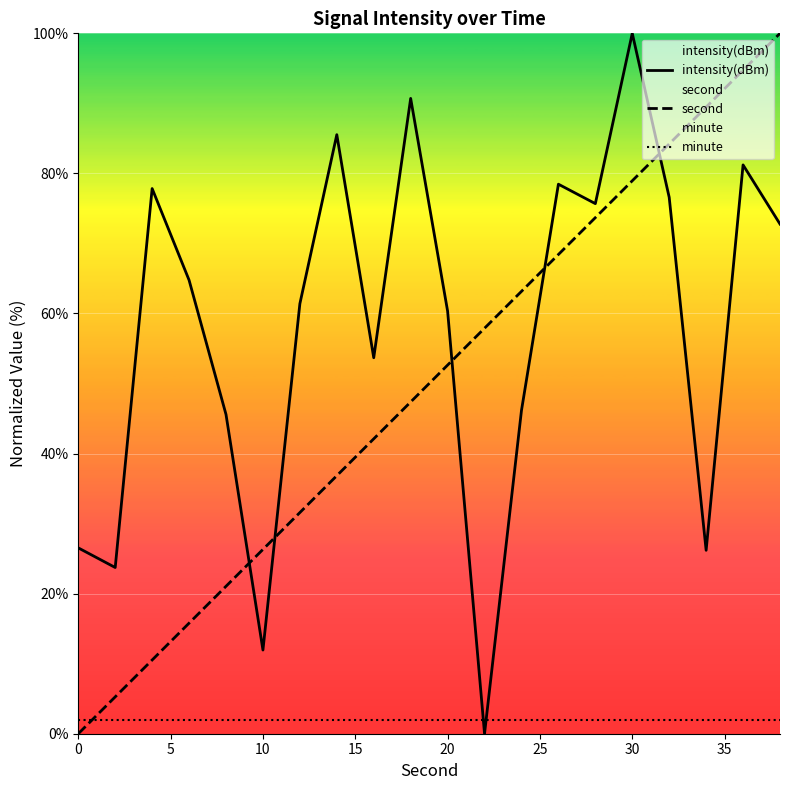

The value of second at 20 is 90.5. True or false?

False